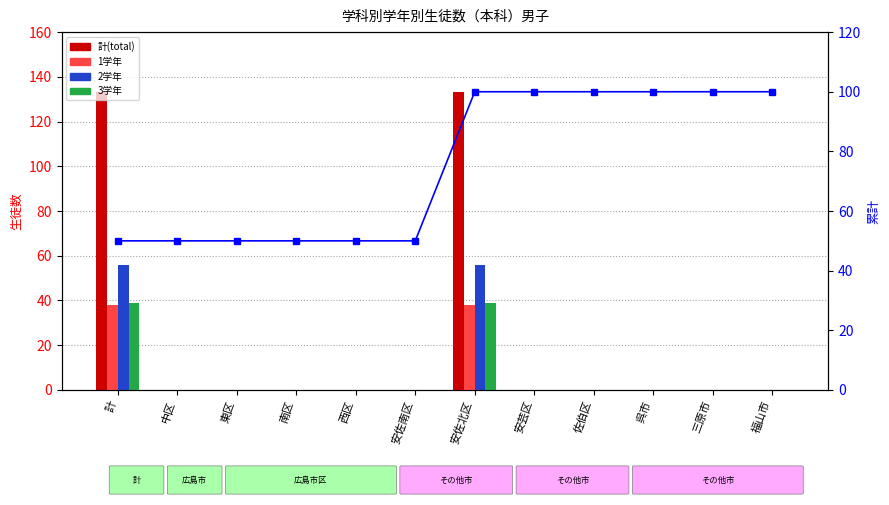

Rank the series by their maximum value, from highest to lowest.

計(total), 累計%, 2学年, 3学年, 1学年